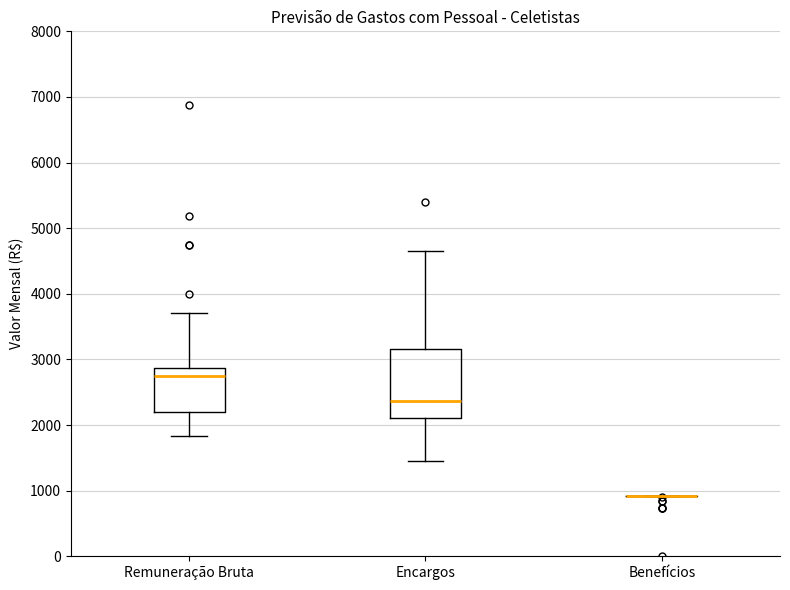

Reading left to right, read every box against the y-axis: the position of its median line, the range the box covers, and the ends of its whiskers. The values are not printed on the chart, so give them approximately, as read against the axis.

Remuneração Bruta: median 2800, box 2200 to 2900, whiskers 1800 to 3700
Encargos: median 2400, box 2100 to 3200, whiskers 1500 to 4700
Benefícios: box collapsed to a line at 900, whiskers 900 to 900